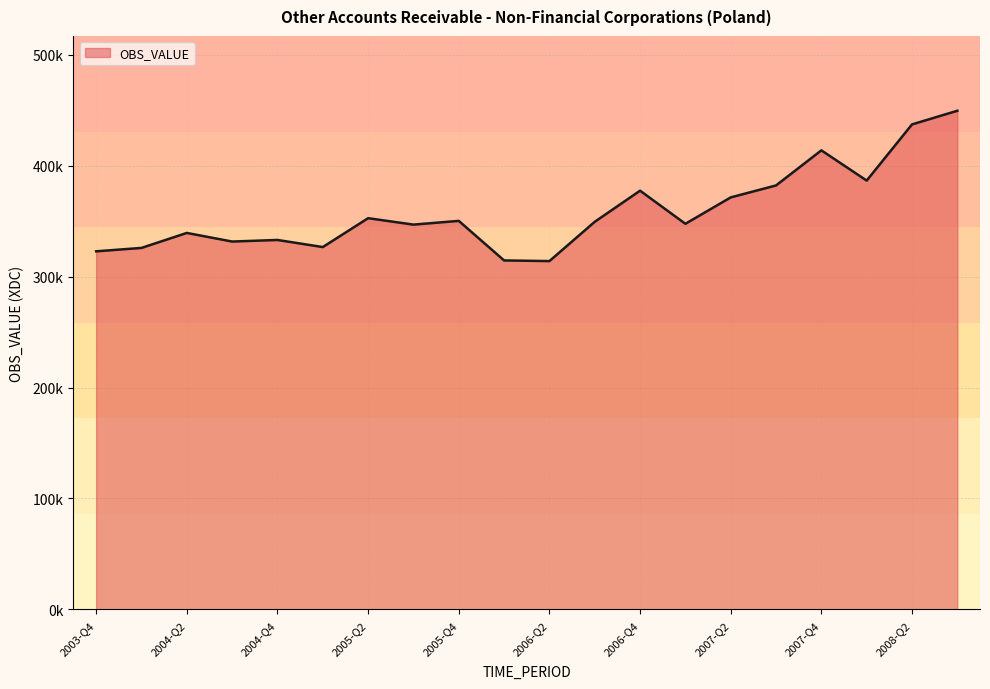

Does the chart display data point markers on the line(s)?

No